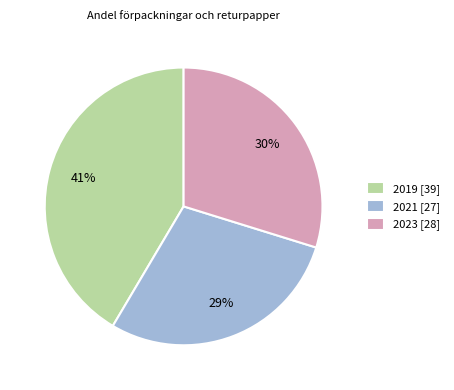

To the nearest percent, what percentage of the pie is 2023?

30%